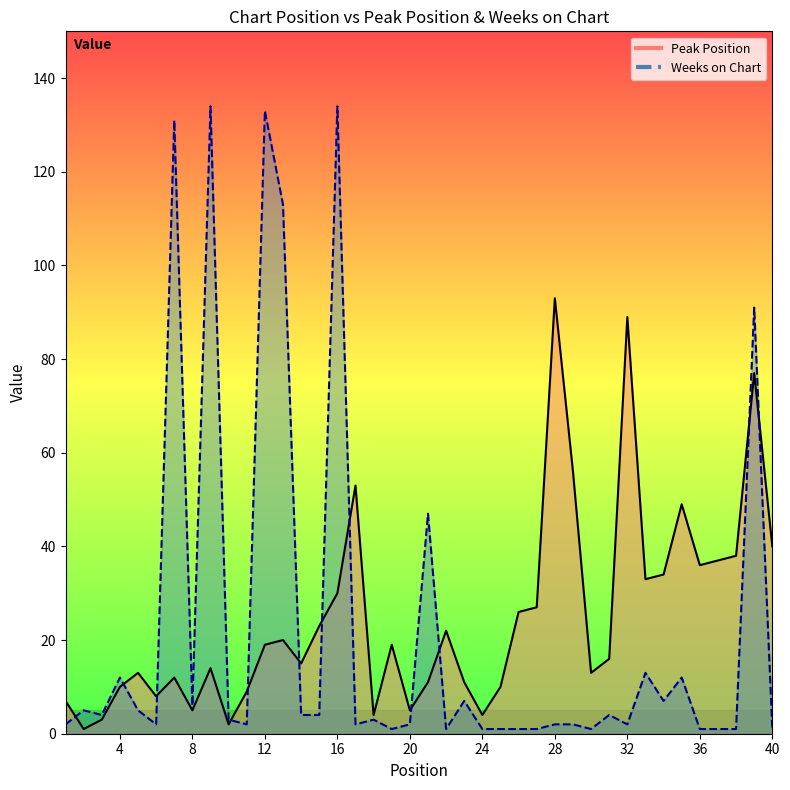

How many intersections are there between Weeks on Chart and Peak Position?

12